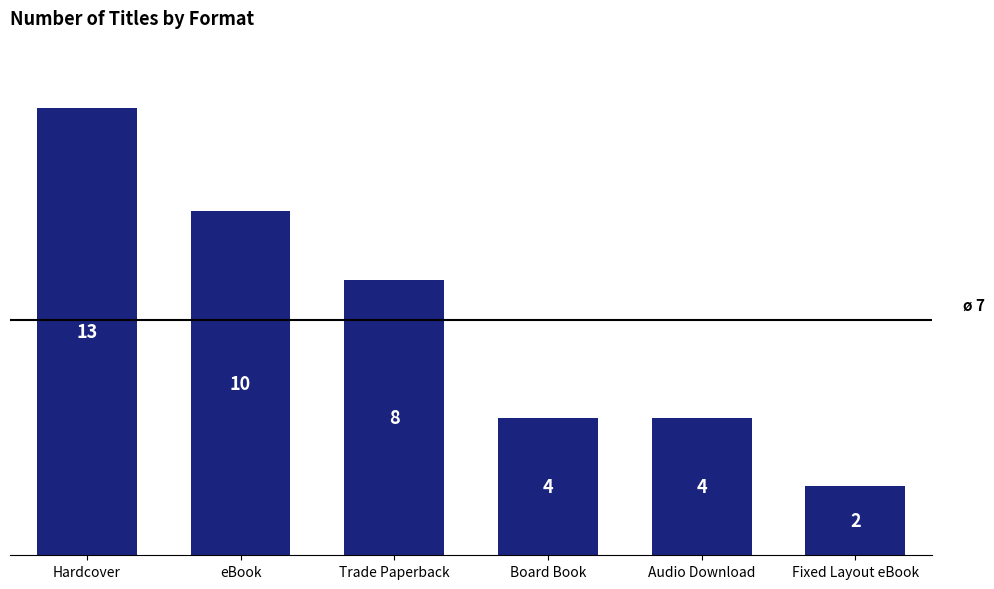

What is the greatest value displayed?

13